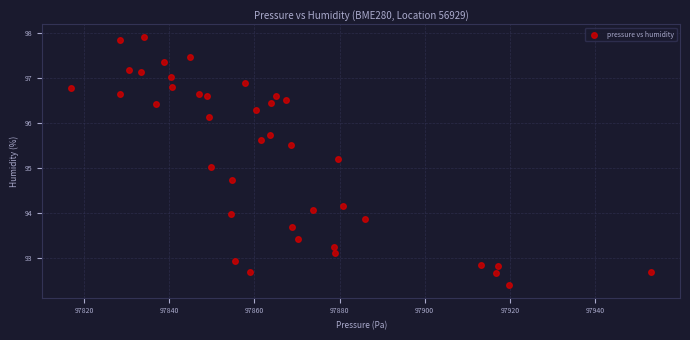

What is the range of Y values (max minus min)?

5.5